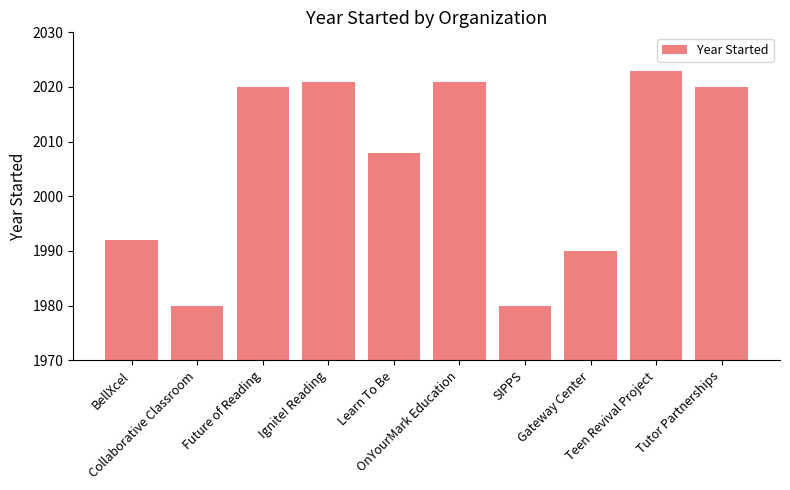

What is the change in value from Learn To Be to Tutor Partnerships?

+12